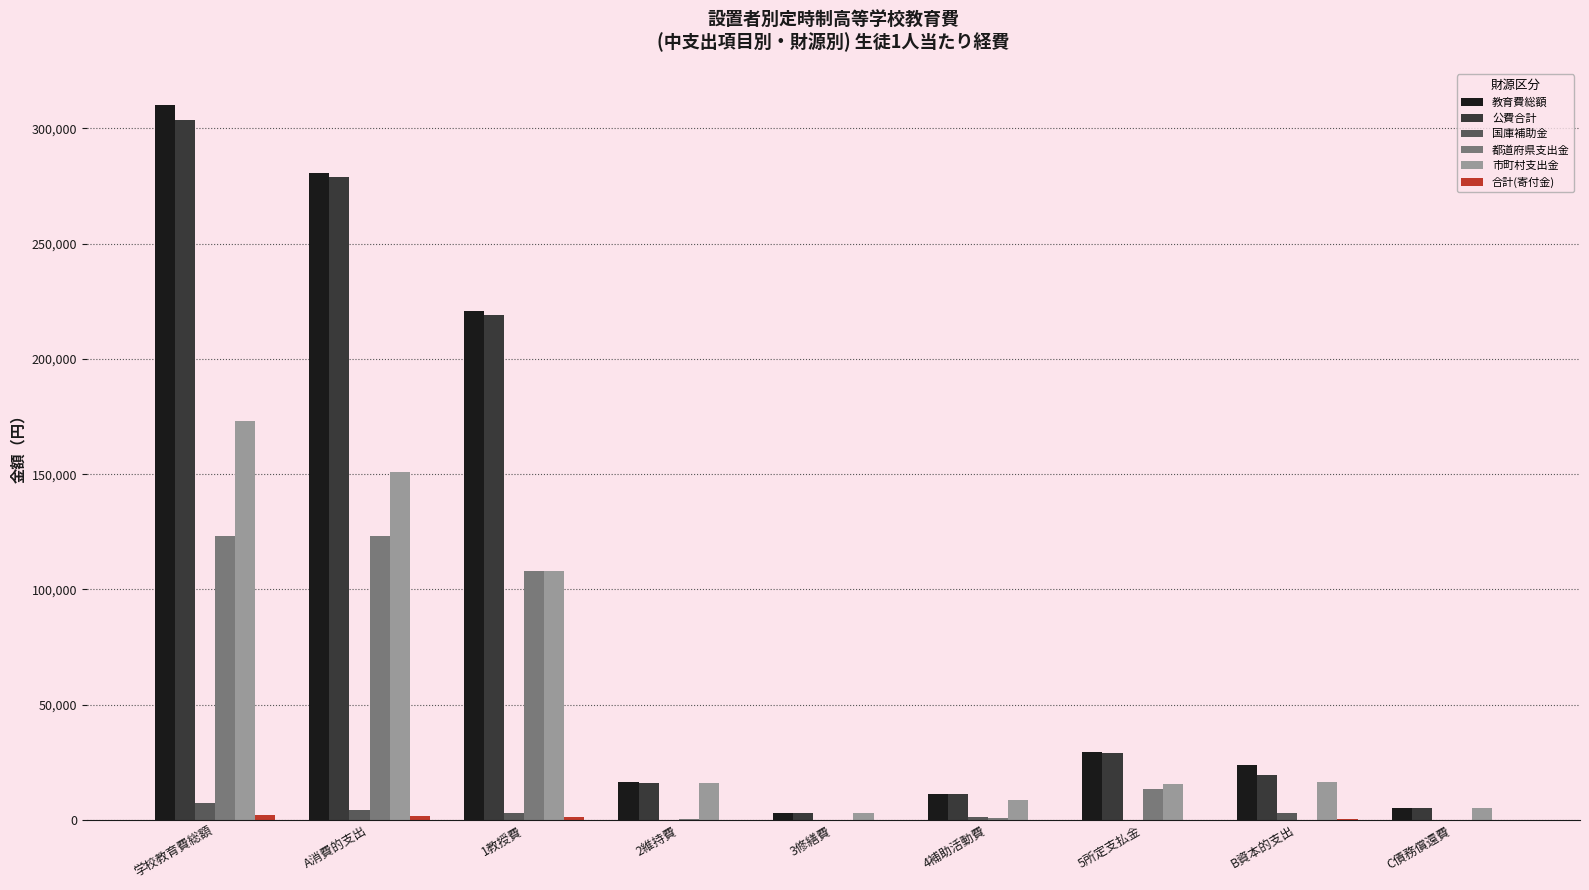

True or false: 国庫補助金 has a value of 7534 at 学校教育費総額.

True